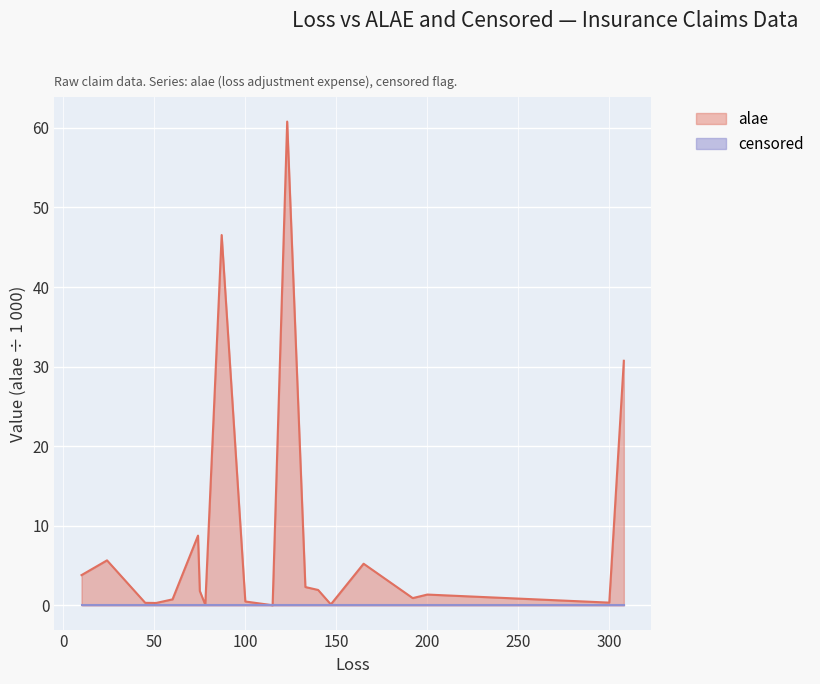

At which category does the chart reach its peak across all series?

123